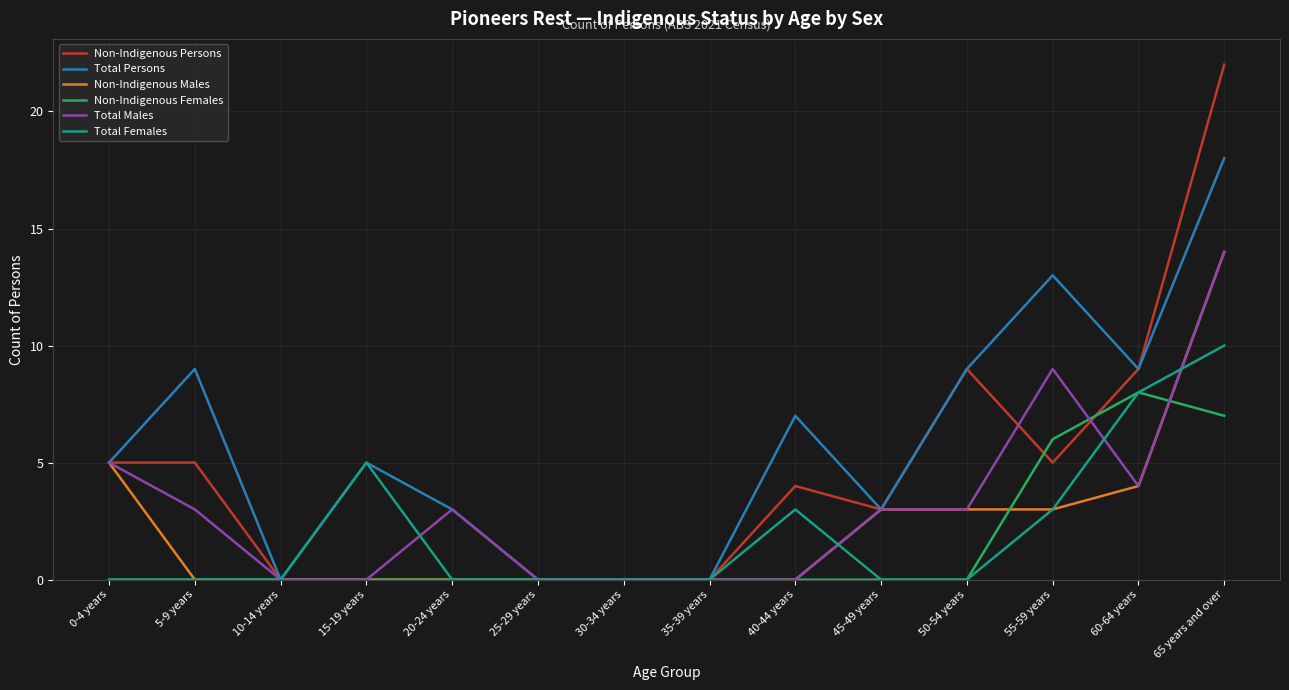

What position from the left is 20-24 years?

5